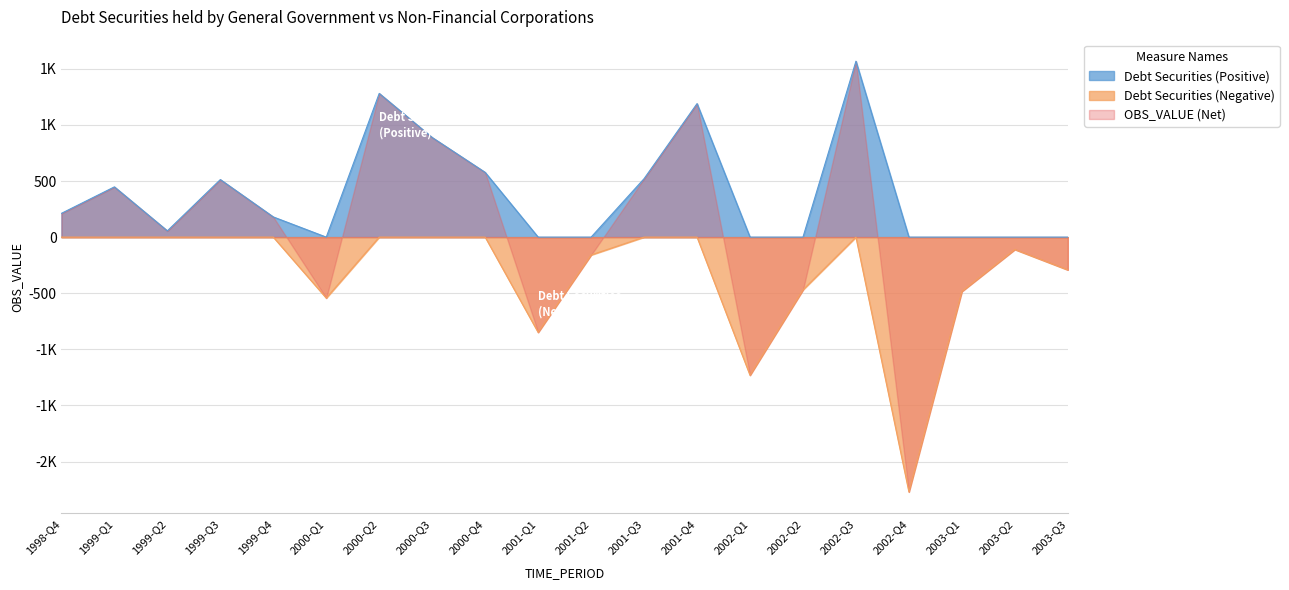

What is the difference between the maximum and second lowest values in the Negative Values series?

1231